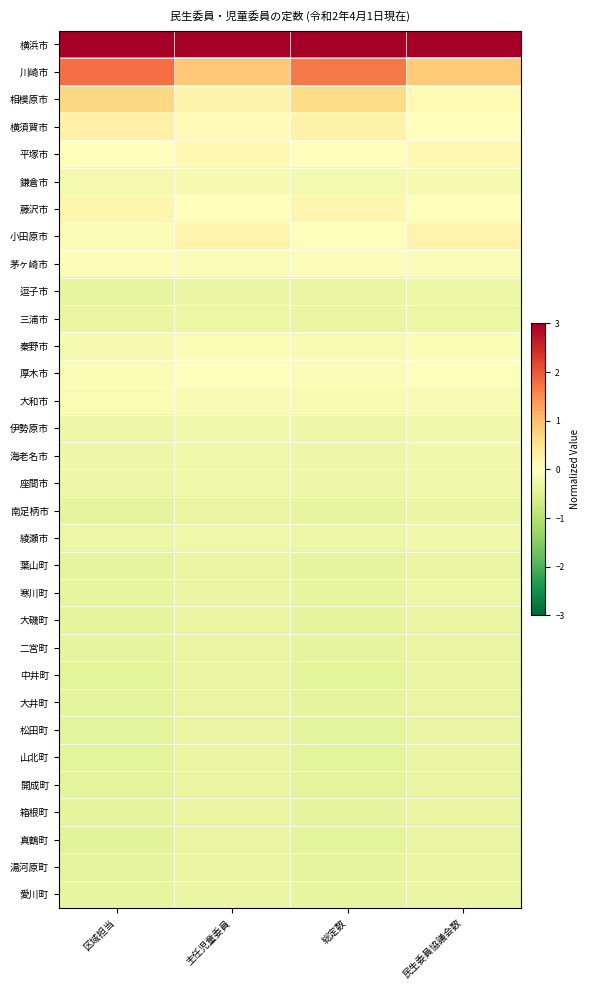

What is the difference between the highest and lowest values at 区域担当?

3.4